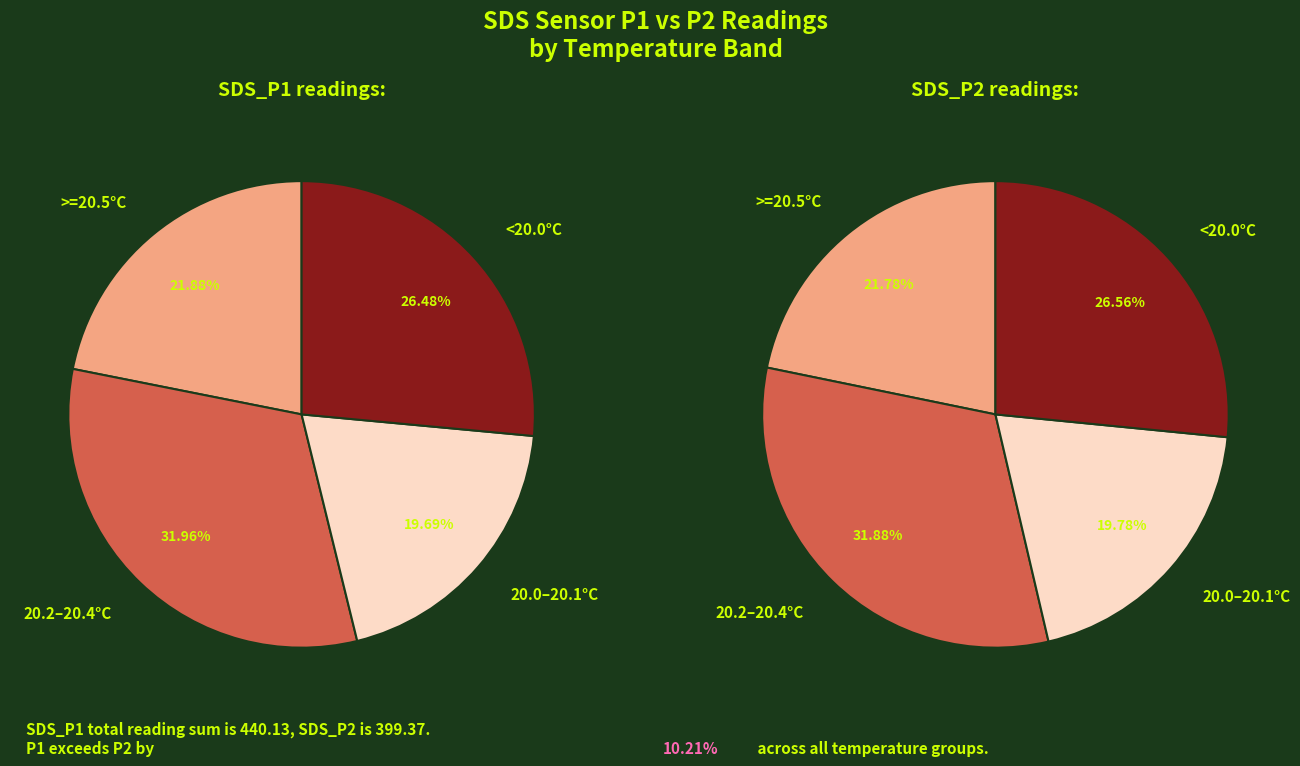

Is 20 the majority of the pie?

No